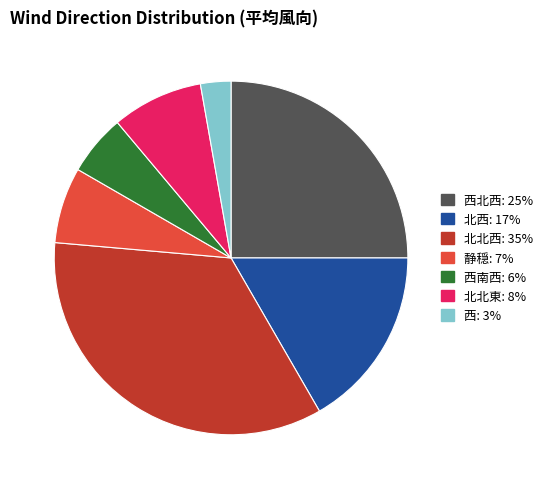

Is there any slice that represents more than half of the pie?

No